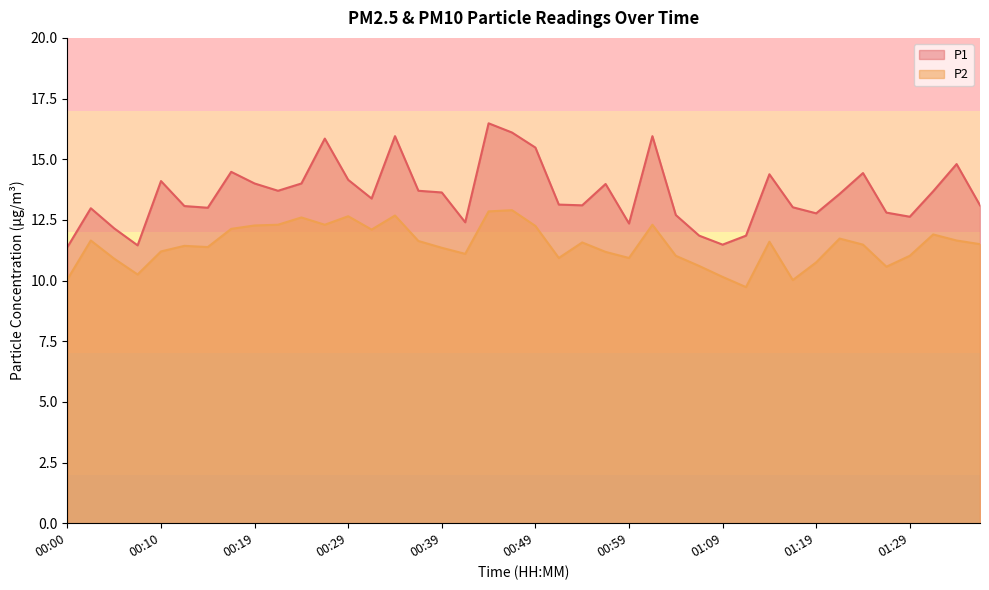

List the series in order of their peak value, highest first.

P1, P2